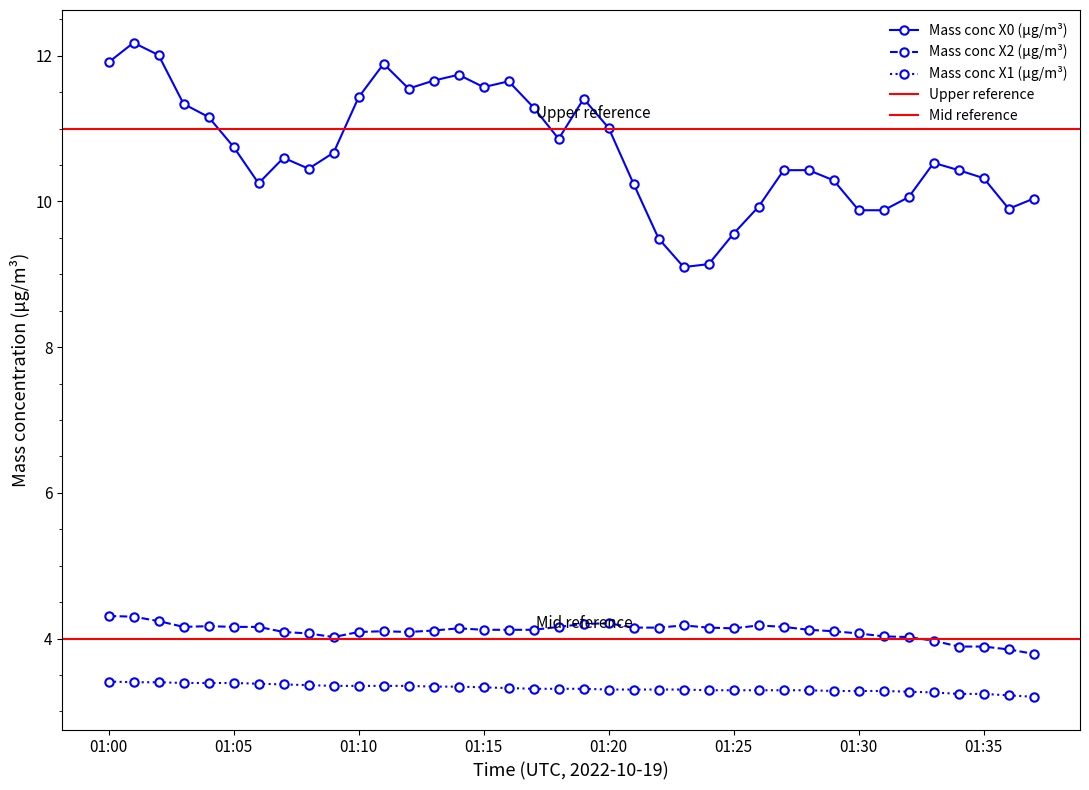

True or false: Mass conc X0 (μg/m³) and Mass conc X1 (μg/m³) intersect in this chart.

False